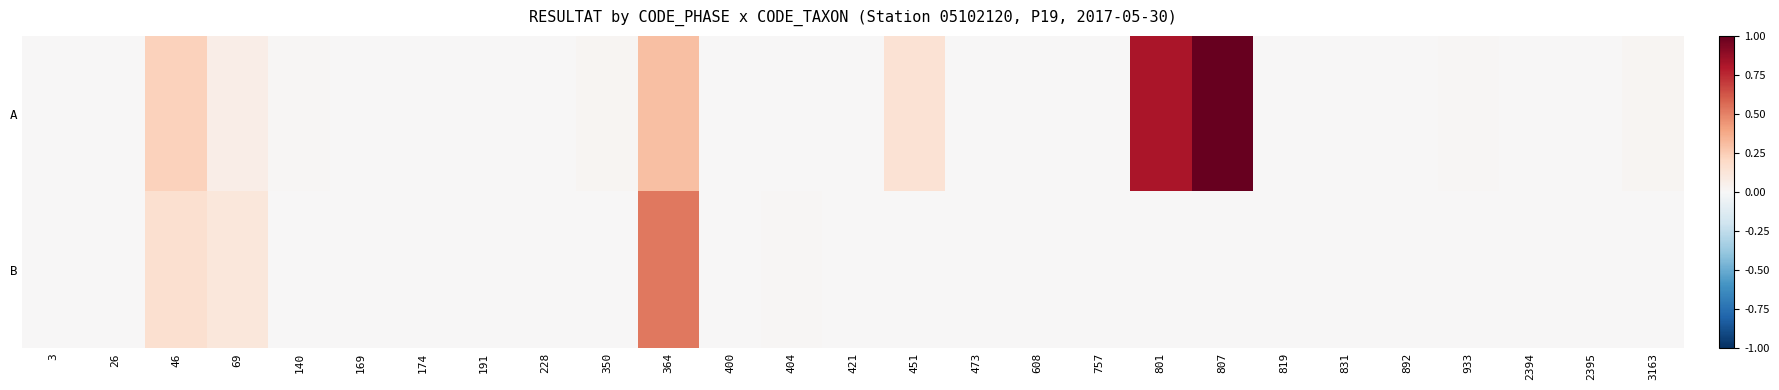

At how many categories does at least one series exceed 0?

19